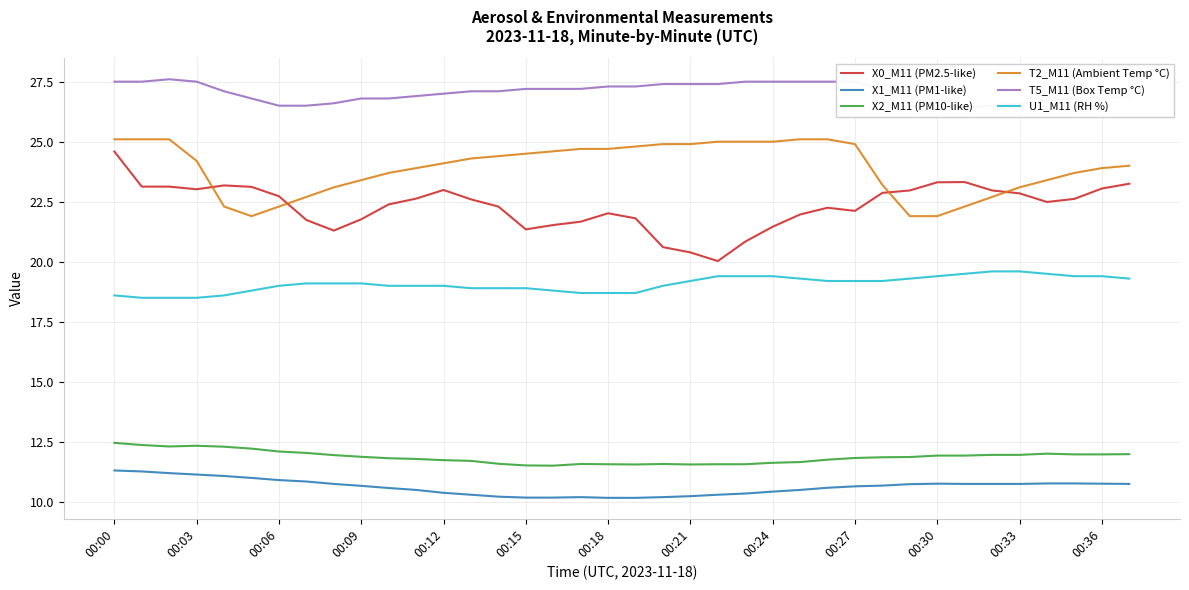

Reading left to right, what are all the values shown in this chart?

X0_M11 (PM2.5-like): 24.6	23.1	23.1	23.0	23.2	23.1	22.7	21.7	21.3	21.8	22.4	22.6	23.0	22.6	22.3	21.4	21.5	21.7	22.0	21.8	20.6	20.4	20.0	20.8	21.5	22.0	22.2	22.1	22.9	23.0	23.3	23.3	23.0	22.9	22.5	22.6	23.1	23.2
X1_M11 (PM1-like): 11.3	11.3	11.2	11.1	11.1	11.0	10.9	10.8	10.8	10.7	10.6	10.5	10.4	10.3	10.2	10.2	10.2	10.2	10.2	10.2	10.2	10.2	10.3	10.3	10.4	10.5	10.6	10.7	10.7	10.7	10.8	10.8	10.8	10.8	10.8	10.8	10.8	10.8
X2_M11 (PM10-like): 12.5	12.4	12.3	12.3	12.3	12.2	12.1	12.0	11.9	11.9	11.8	11.8	11.7	11.7	11.6	11.5	11.5	11.6	11.6	11.6	11.6	11.6	11.6	11.6	11.6	11.7	11.8	11.8	11.9	11.9	11.9	11.9	12.0	12.0	12.0	12.0	12.0	12.0
T2_M11 (Ambient Temp °C): 25.1	25.1	25.1	24.2	22.3	21.9	22.3	22.7	23.1	23.4	23.7	23.9	24.1	24.3	24.4	24.5	24.6	24.7	24.7	24.8	24.9	24.9	25.0	25.0	25.0	25.1	25.1	24.9	23.2	21.9	21.9	22.3	22.7	23.1	23.4	23.7	23.9	24.0
T5_M11 (Box Temp °C): 27.5	27.5	27.6	27.5	27.1	26.8	26.5	26.5	26.6	26.8	26.8	26.9	27.0	27.1	27.1	27.2	27.2	27.2	27.3	27.3	27.4	27.4	27.4	27.5	27.5	27.5	27.5	27.5	27.2	26.9	26.5	26.4	26.5	26.6	26.7	26.8	26.8	26.9
U1_M11 (RH %): 18.6	18.5	18.5	18.5	18.6	18.8	19.0	19.1	19.1	19.1	19.0	19.0	19.0	18.9	18.9	18.9	18.8	18.7	18.7	18.7	19.0	19.2	19.4	19.4	19.4	19.3	19.2	19.2	19.2	19.3	19.4	19.5	19.6	19.6	19.5	19.4	19.4	19.3